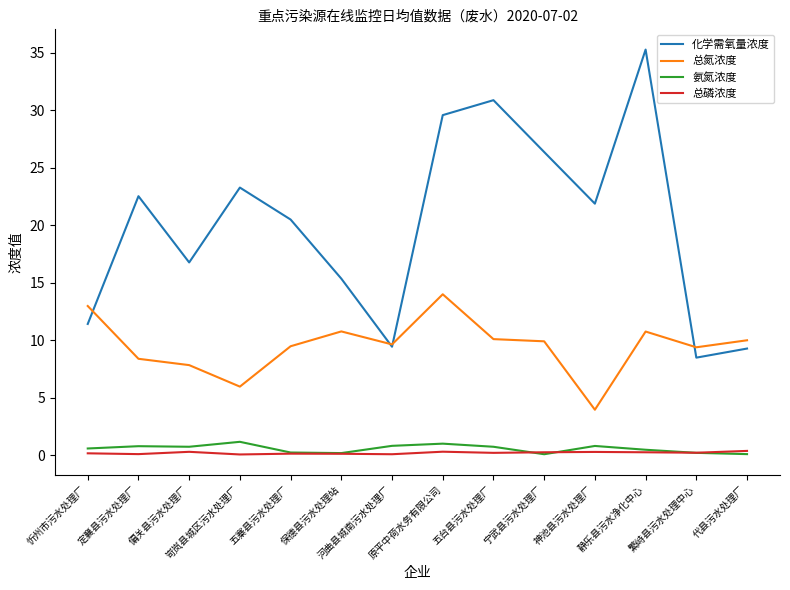

In 氨氮浓度, how many points are higher than both neighbors (excluding endpoints)?

4